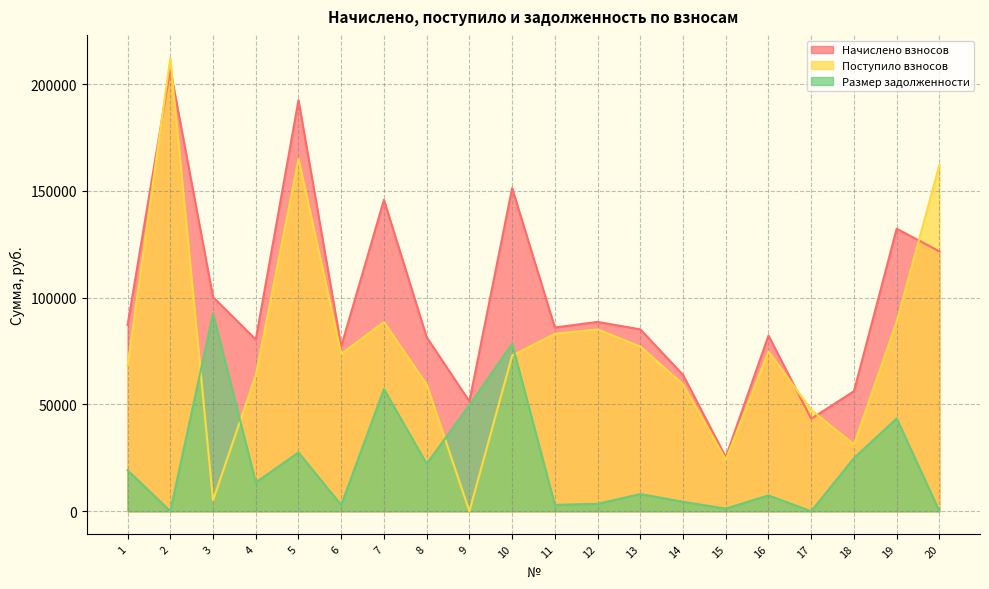

What is the value of the Начислено взносов point at the 20th from the left?

121692.8